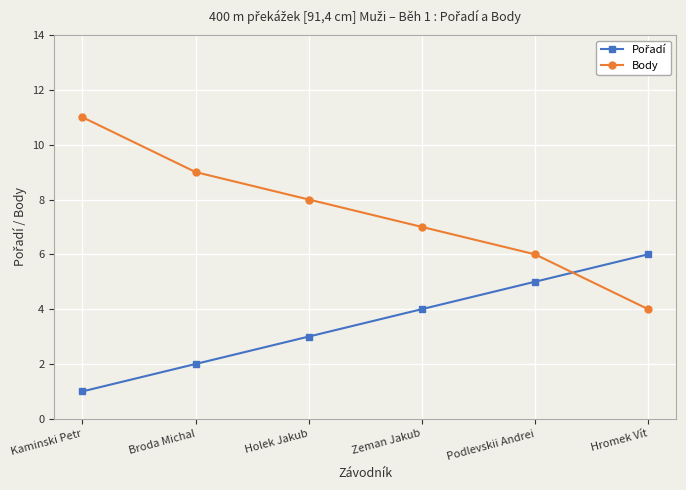

True or false: Body has more than 0 points higher than both neighbors.

False